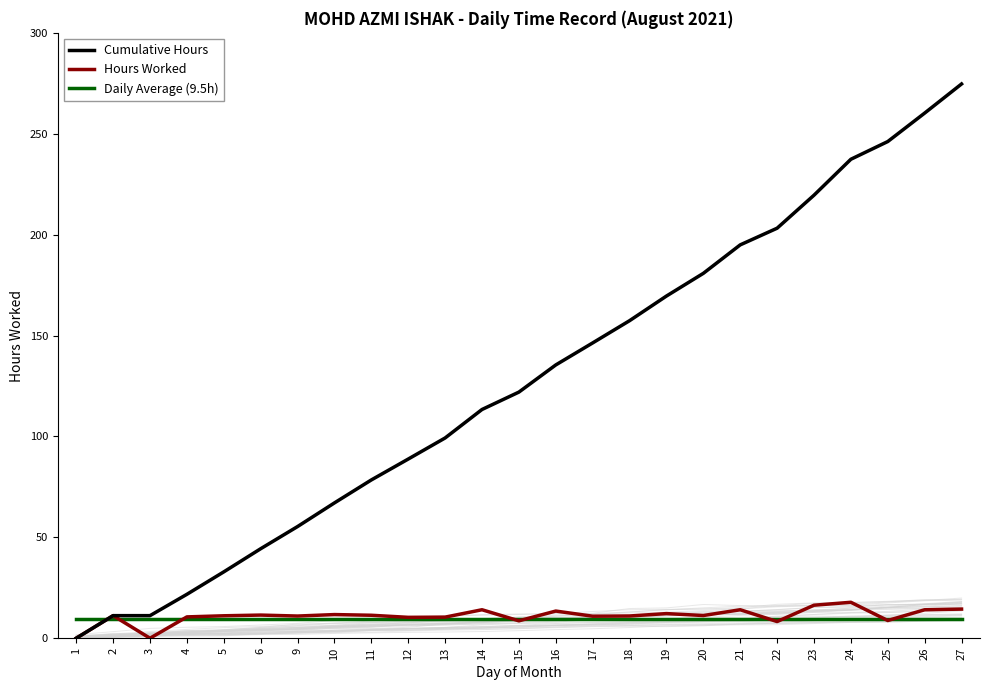

What is the sum of the Daily Average (9.5h) values at 24 and 22?

19.0